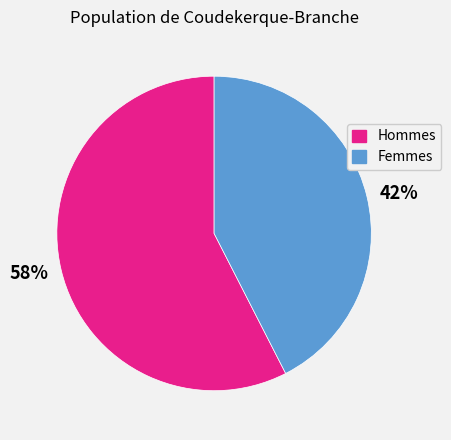

To the nearest percent, what is the average slice percentage?

50%